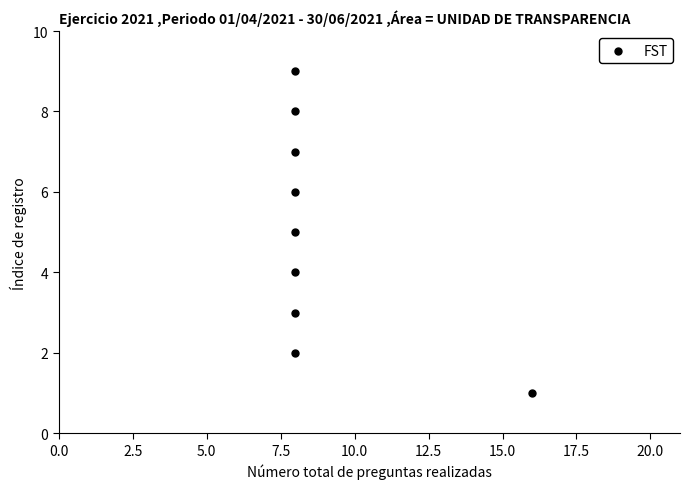

What is the range of Y values (max minus min)?

8